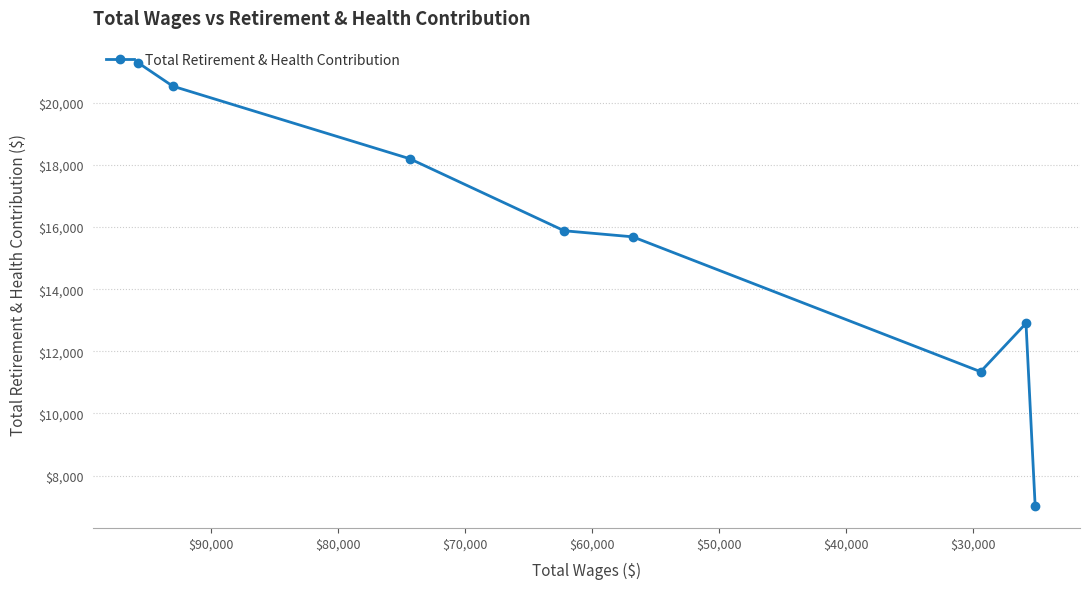

What is the change in value from $30,000 to $50,000?

-4652